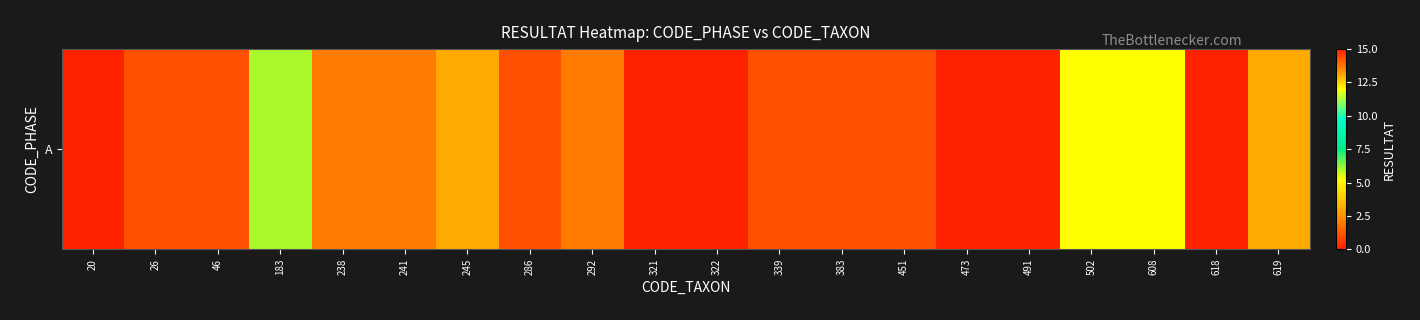

Reading right to left, list all the values displayed in this chart.

619=3	618=15	608=12	502=12	491=0	473=0	451=1	383=1	339=1	322=0	321=0	292=2	286=1	245=3	241=2	238=2	183=6	46=1	26=1	20=0